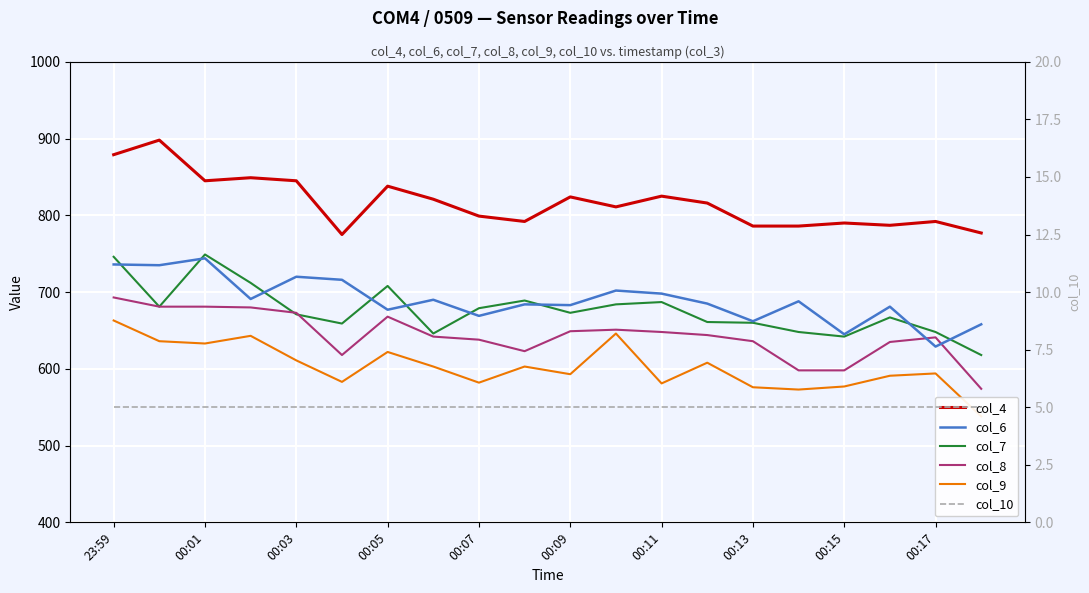

Which category has the lowest value across all series?

23:59